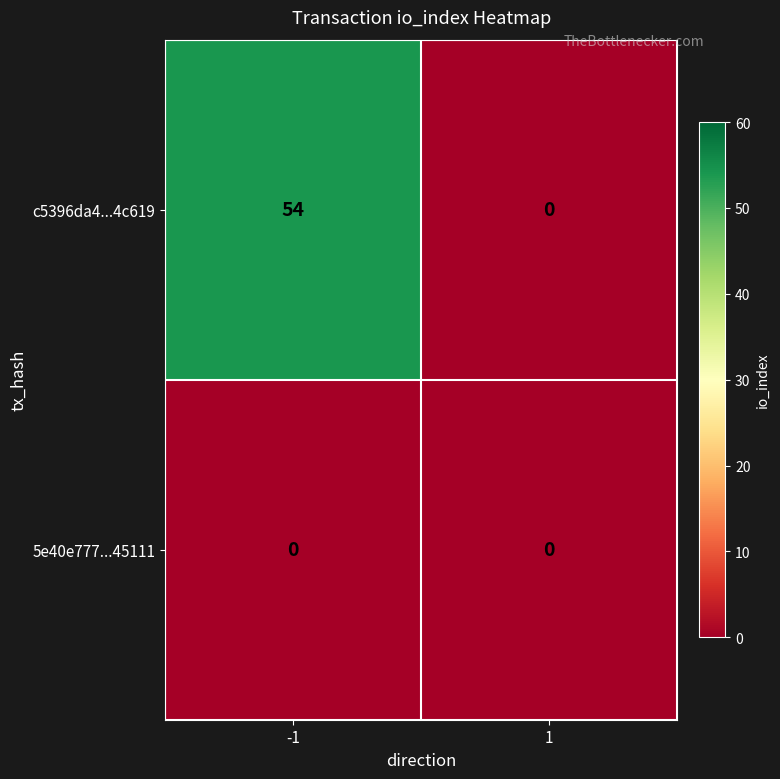

Reading right to left, extract all data points from this chart.

c5396da4...4c619: 1=0	-1=54
5e40e777...45111: 1=0	-1=0